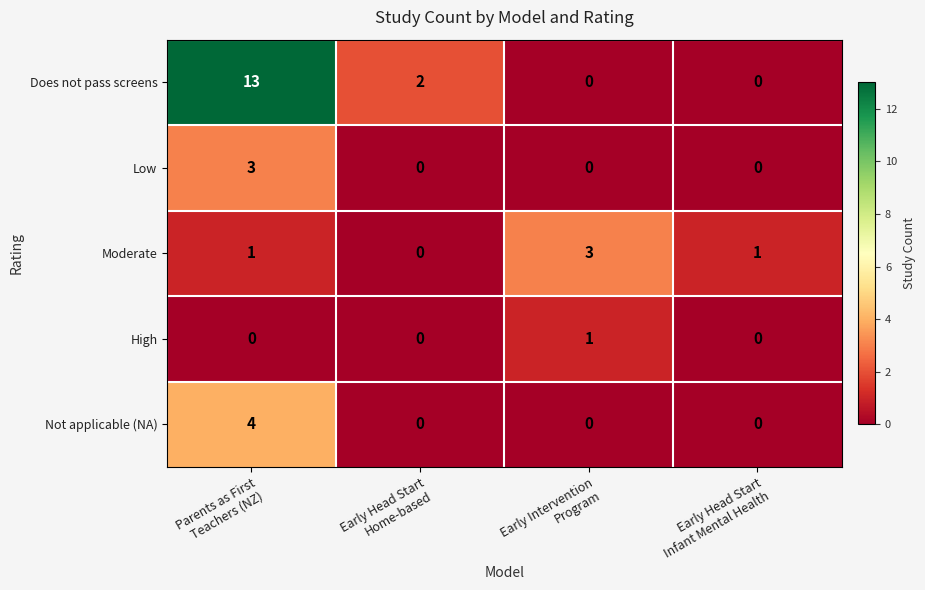

Between Parents as First
Teachers (NZ) and Early Head Start
Infant Mental Health, which series saw the biggest shift?

Does not pass screens